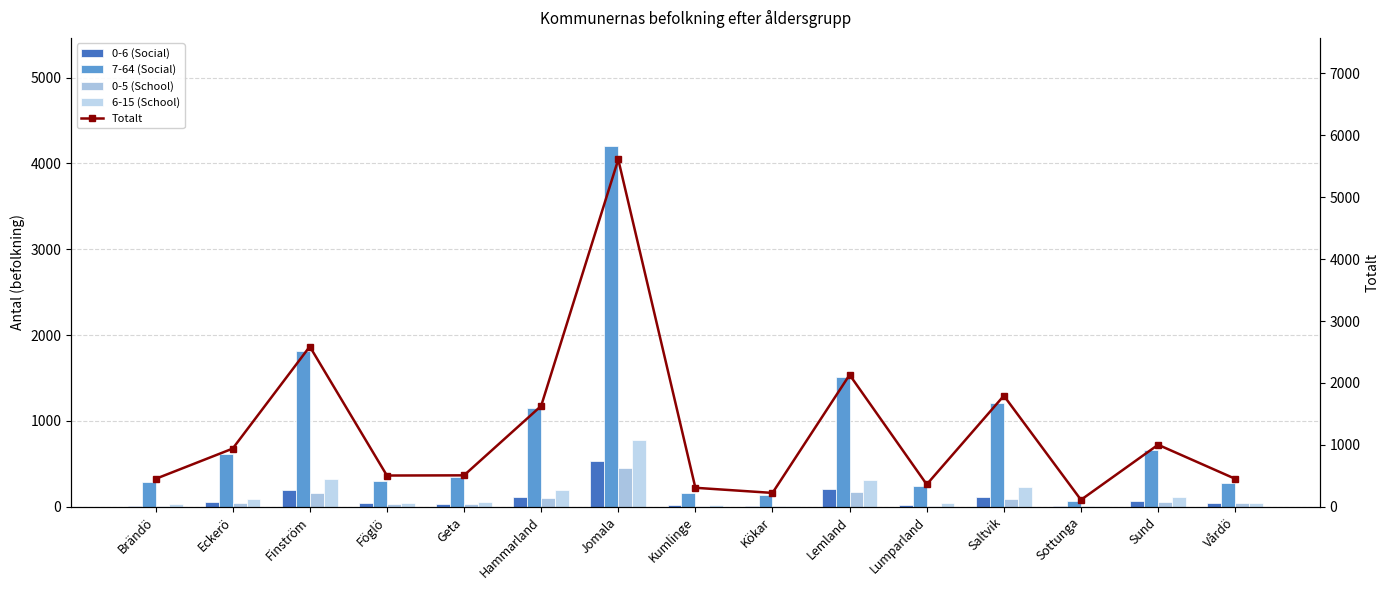

What is the value of the 0-5 (School) bar at the 13th from the left?

8